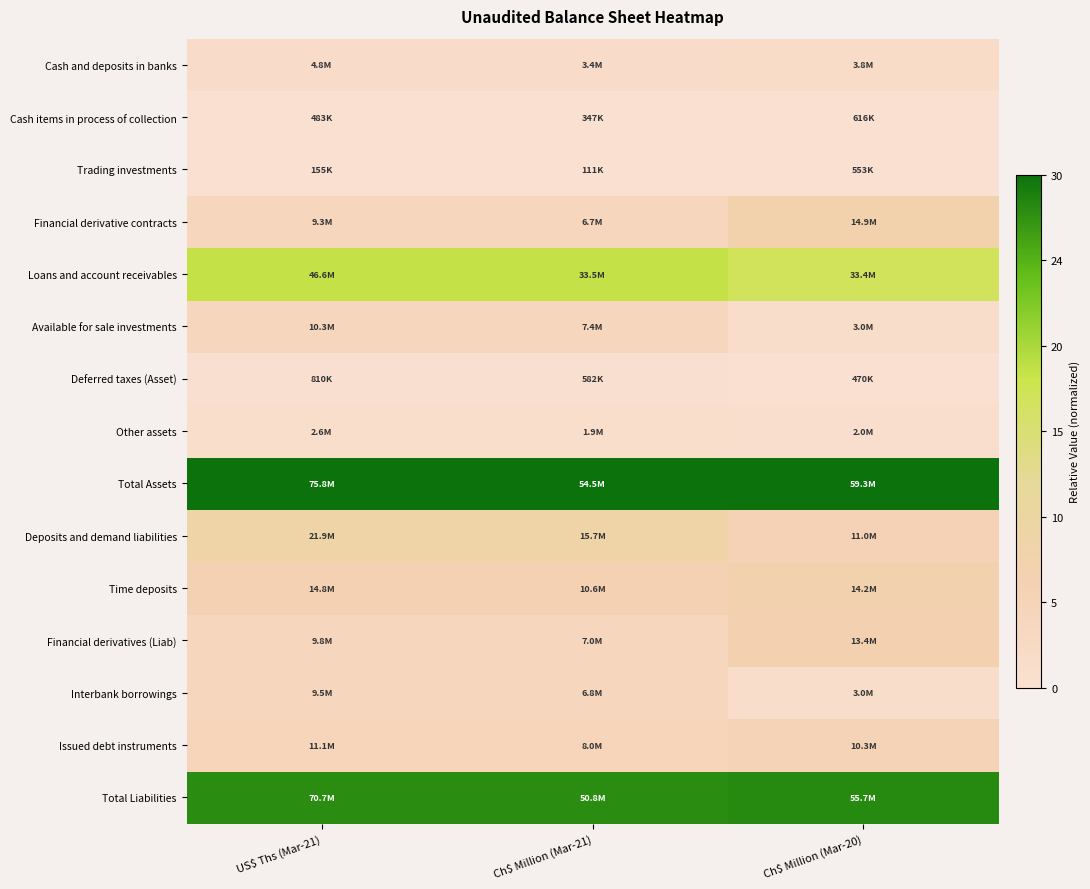

Reading left to right, transcribe all the data shown in this chart.

Cash and deposits in banks: US$ Ths (Mar-21)=0.1	Ch$ Million (Mar-21)=0.1	Ch$ Million (Mar-20)=0.1
Cash items in process of collection: US$ Ths (Mar-21)=0.0	Ch$ Million (Mar-21)=0.0	Ch$ Million (Mar-20)=0.0
Trading investments: US$ Ths (Mar-21)=0.0	Ch$ Million (Mar-21)=0.0	Ch$ Million (Mar-20)=0.0
Financial derivative contracts: US$ Ths (Mar-21)=0.1	Ch$ Million (Mar-21)=0.1	Ch$ Million (Mar-20)=0.2
Loans and account receivables: US$ Ths (Mar-21)=0.6	Ch$ Million (Mar-21)=0.6	Ch$ Million (Mar-20)=0.6
Available for sale investments: US$ Ths (Mar-21)=0.1	Ch$ Million (Mar-21)=0.1	Ch$ Million (Mar-20)=0.0
Deferred taxes (Asset): US$ Ths (Mar-21)=0.0	Ch$ Million (Mar-21)=0.0	Ch$ Million (Mar-20)=0.0
Other assets: US$ Ths (Mar-21)=0.0	Ch$ Million (Mar-21)=0.0	Ch$ Million (Mar-20)=0.0
Total Assets: US$ Ths (Mar-21)=1.0	Ch$ Million (Mar-21)=1.0	Ch$ Million (Mar-20)=1.0
Deposits and demand liabilities: US$ Ths (Mar-21)=0.3	Ch$ Million (Mar-21)=0.3	Ch$ Million (Mar-20)=0.2
Time deposits: US$ Ths (Mar-21)=0.2	Ch$ Million (Mar-21)=0.2	Ch$ Million (Mar-20)=0.2
Financial derivatives (Liab): US$ Ths (Mar-21)=0.1	Ch$ Million (Mar-21)=0.1	Ch$ Million (Mar-20)=0.2
Interbank borrowings: US$ Ths (Mar-21)=0.1	Ch$ Million (Mar-21)=0.1	Ch$ Million (Mar-20)=0.0
Issued debt instruments: US$ Ths (Mar-21)=0.1	Ch$ Million (Mar-21)=0.1	Ch$ Million (Mar-20)=0.2
Total Liabilities: US$ Ths (Mar-21)=0.9	Ch$ Million (Mar-21)=0.9	Ch$ Million (Mar-20)=0.9